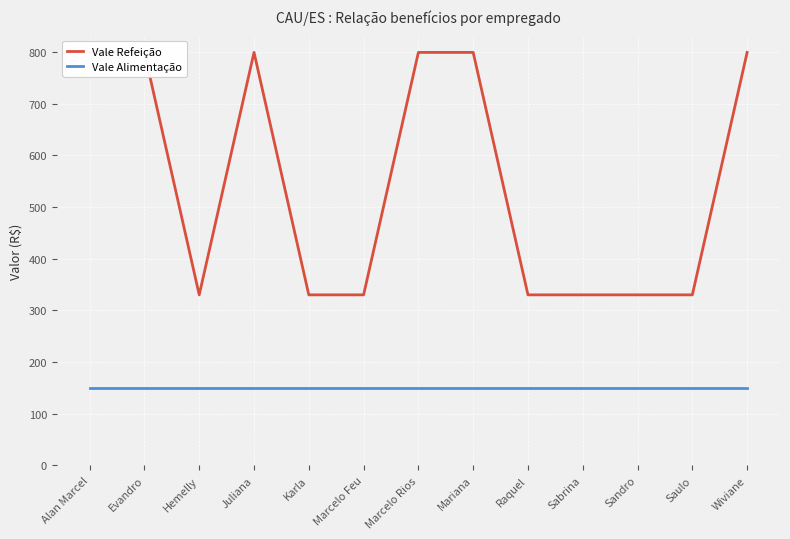

What is the value of the Vale Alimentação point at the 11th from the left?

150